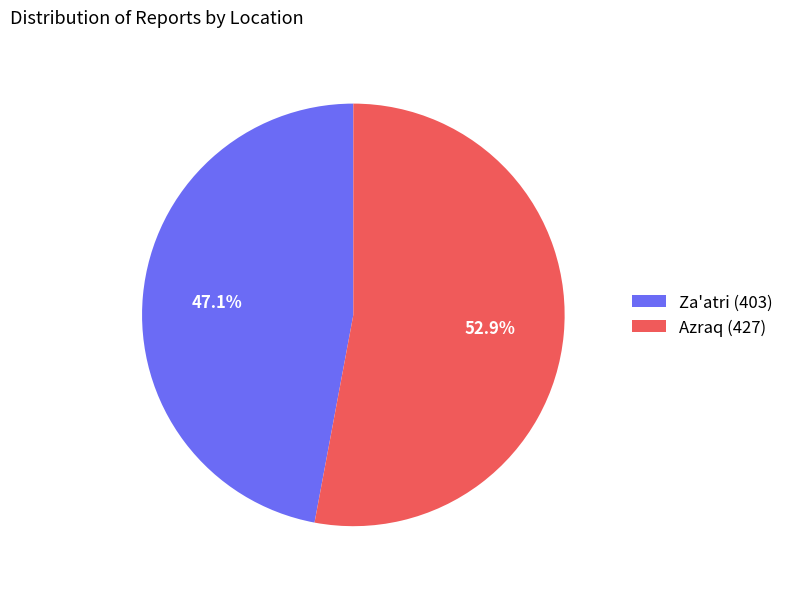

How many slices are in this pie chart?

2